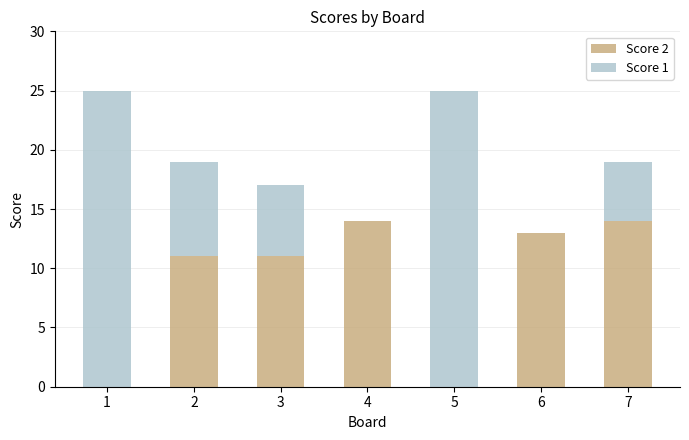

The Score 2 series shows 11 at 2. True or false?

True